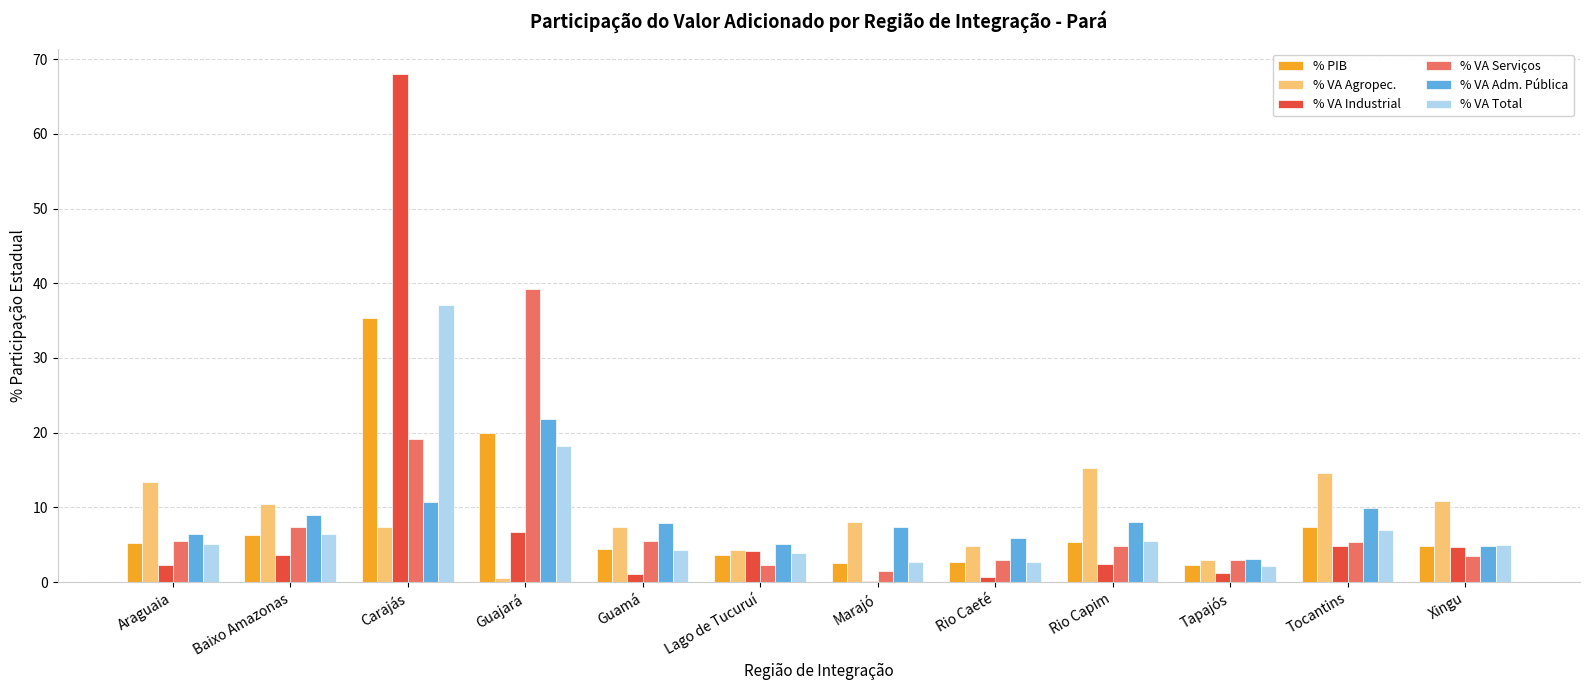

Which series changed the most between Araguaia and Tapajós?

% VA Agropec.